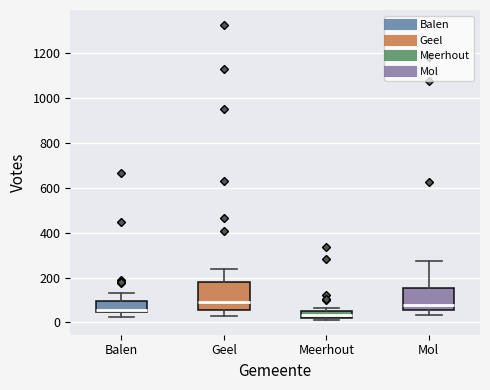

Reading left to right, transcribe this box plot: for each box, give where its median line is, the range the box spans, and where its two whiskers end, as read against the y-axis. The values are not printed on the chart, so give them approximately, as read against the axis.

Balen: median 60, box 40 to 100, whiskers 20 to 140
Geel: median 100, box 60 to 180, whiskers 20 to 240
Meerhout: median 40, box 20 to 60, whiskers 20 (just below the box's lower edge) to 60 (just above the box's upper edge)
Mol: median 80, box 60 to 160, whiskers 40 to 280